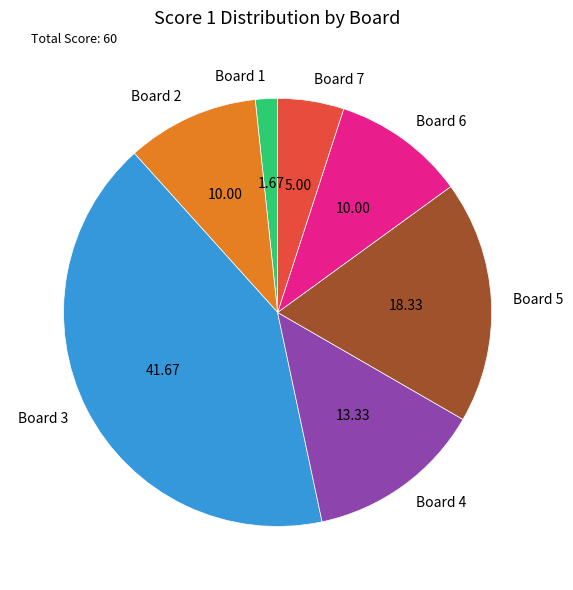

Is the sum of Board 3 and Board 7 greater than half?

No